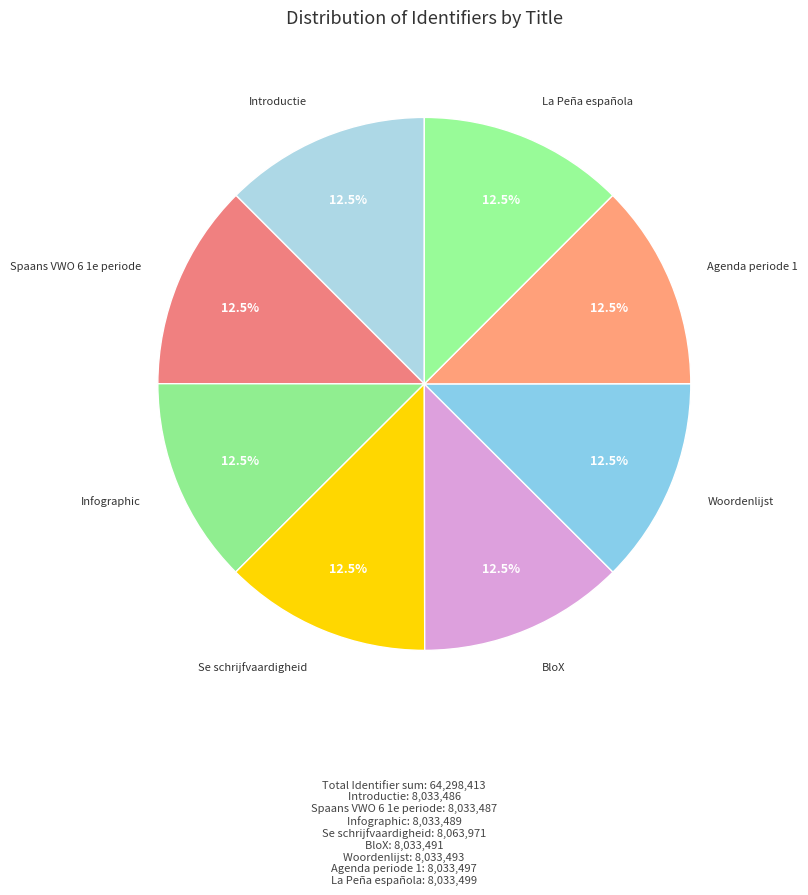

Does any single category account for the majority?

No